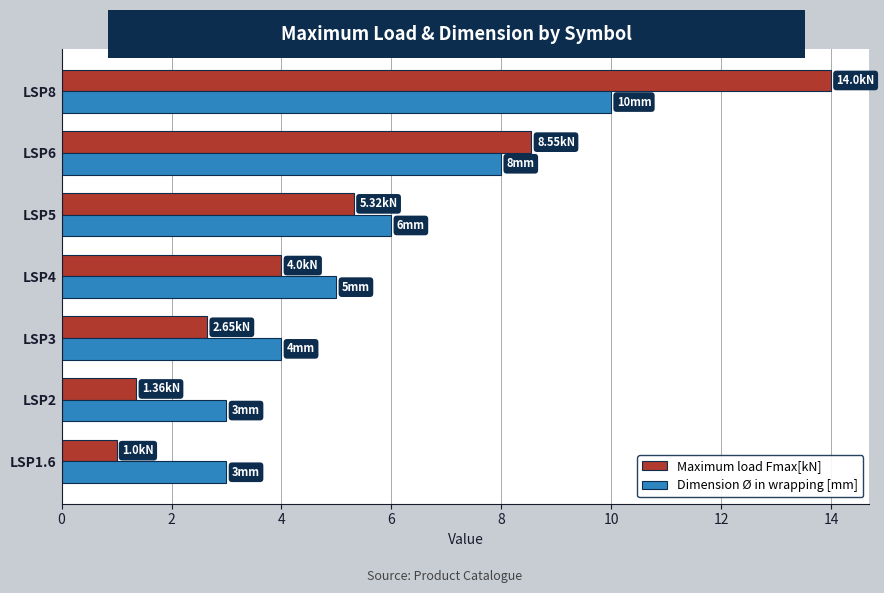

Between LSP3 and LSP8, which series saw the biggest shift?

Maximum load Fmax[kN]